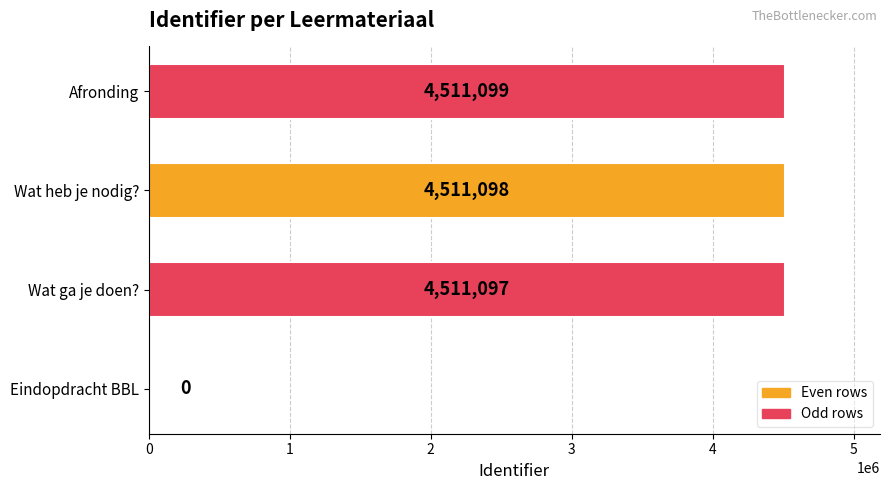

What is the average value?

3383324